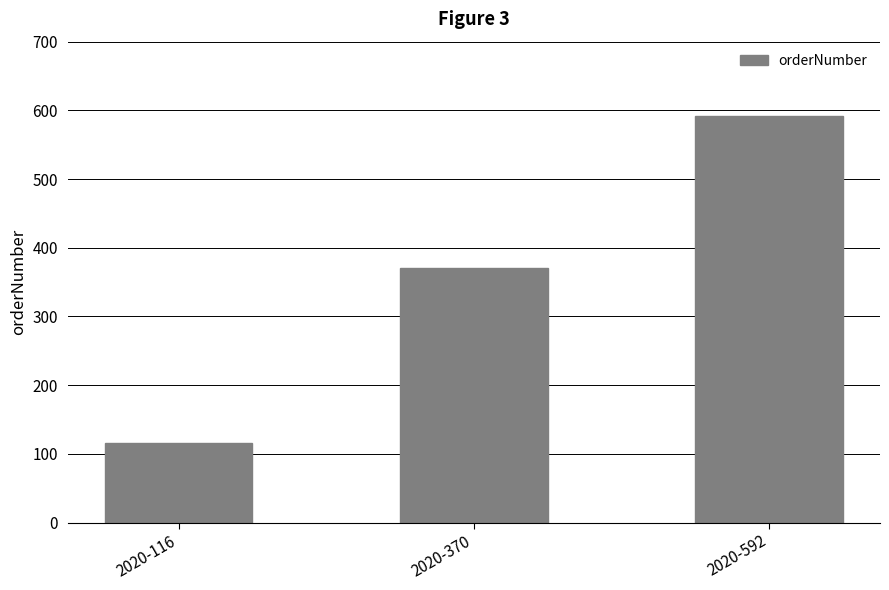

Are the bars grouped side by side (vs. stacked)?

No